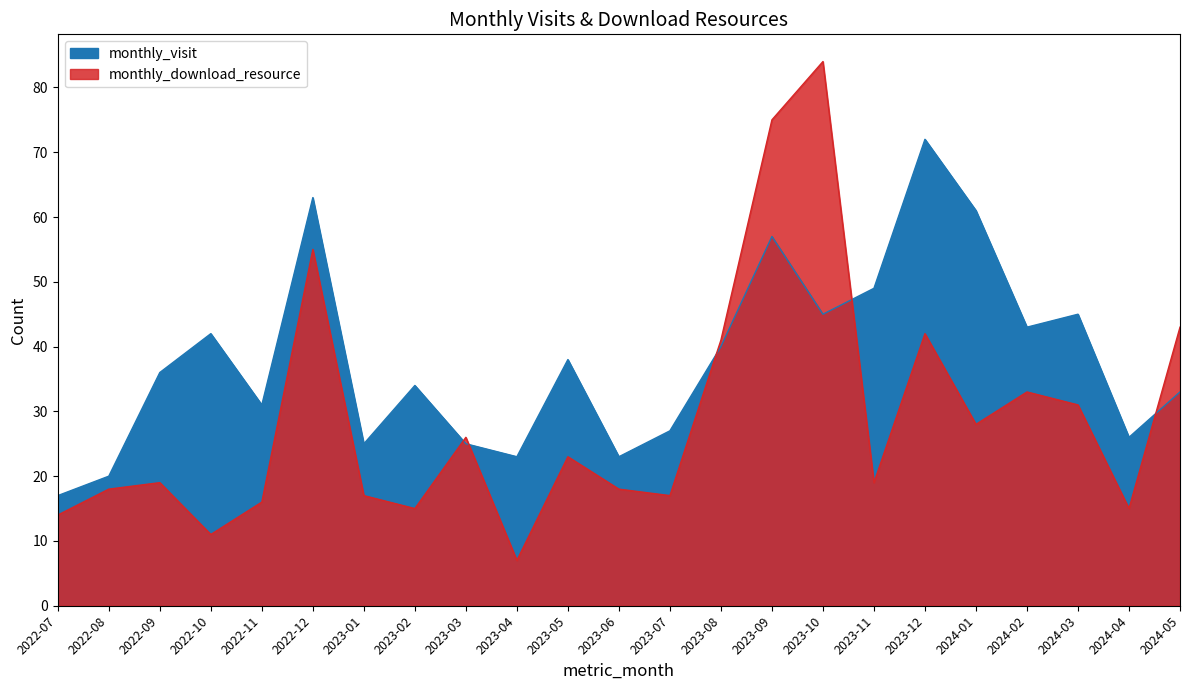

How many interior local peaks does the monthly_download_resource series have?

7